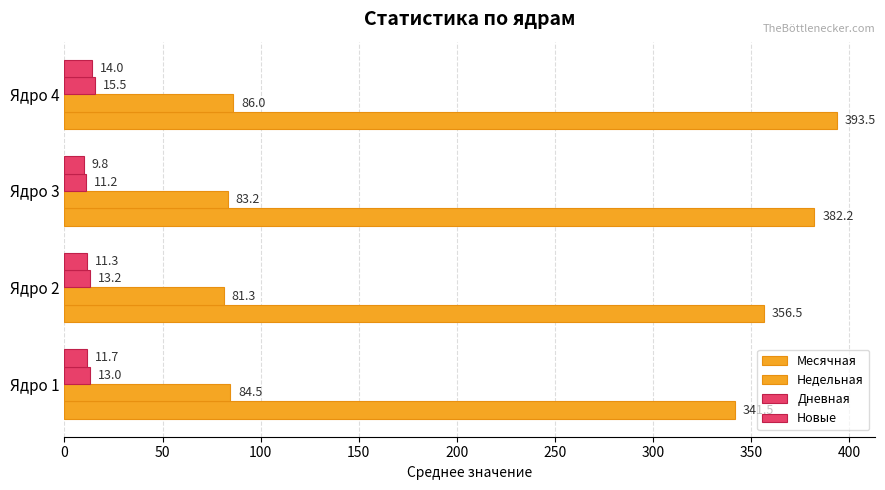

What is the difference between the second highest and second lowest values in the Дневная series?

0.2